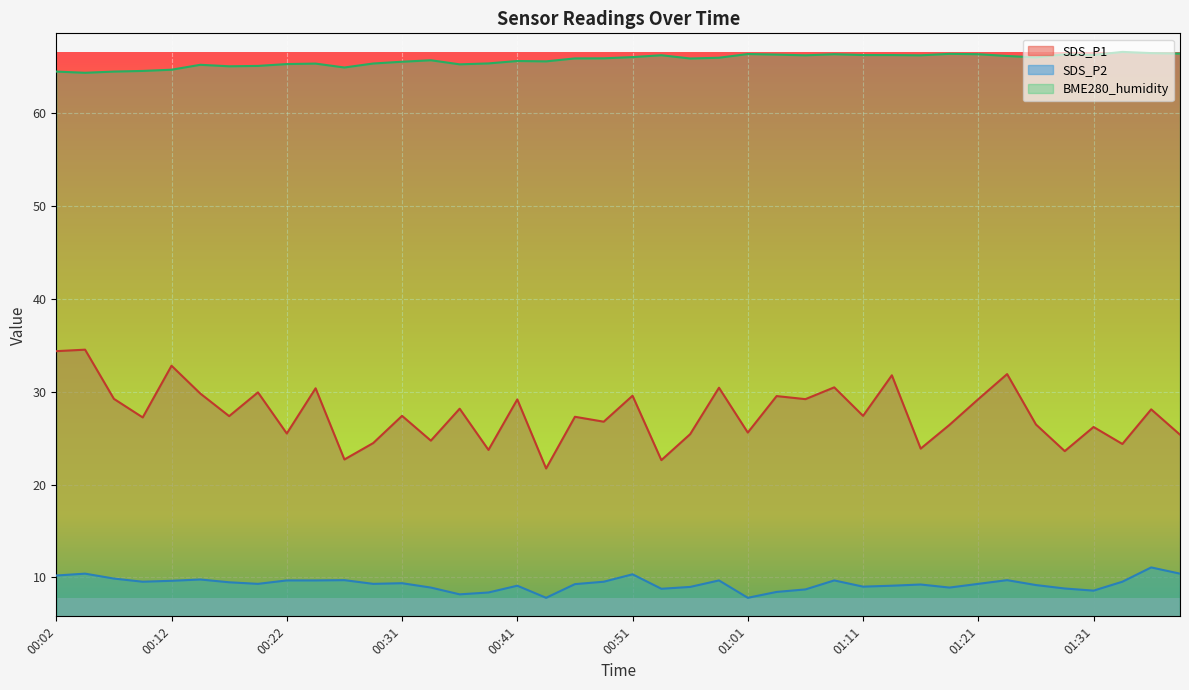

Count the number of categories in the chart.

40